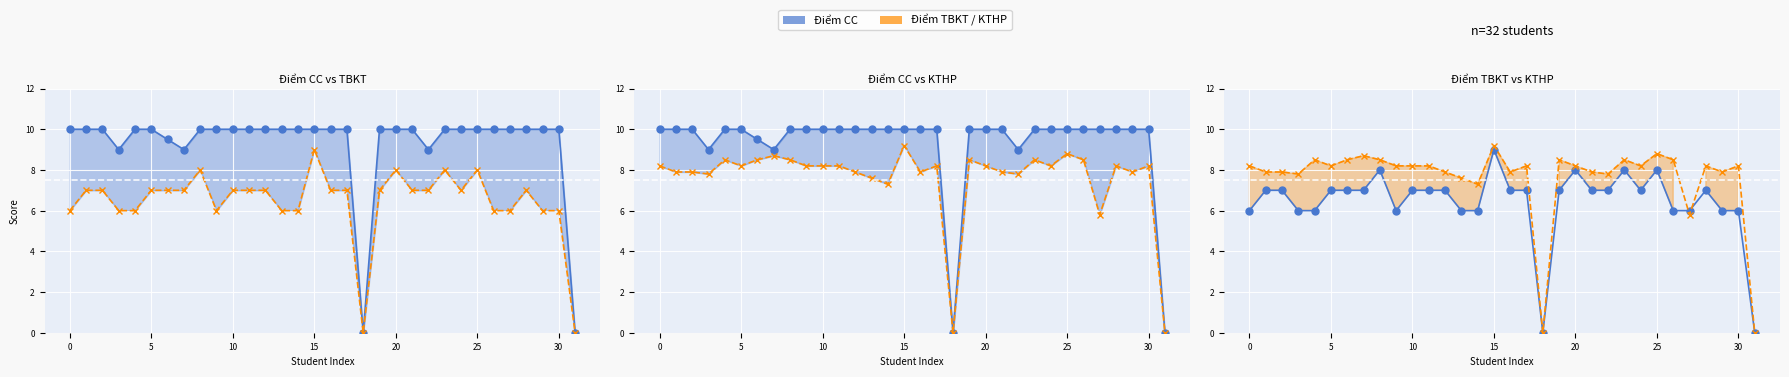

At 25, list the series in order from smallest to largest.

Điểm TBKT line, Điểm KTHP line, Điểm CC line